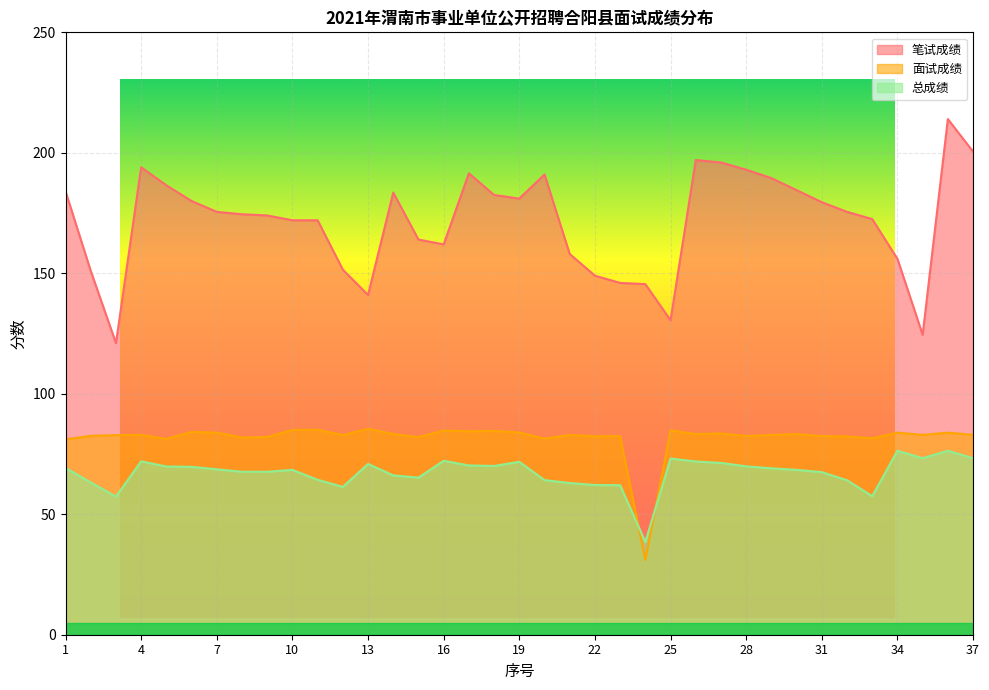

True or false: 总成绩 and 笔试成绩 intersect in this chart.

False